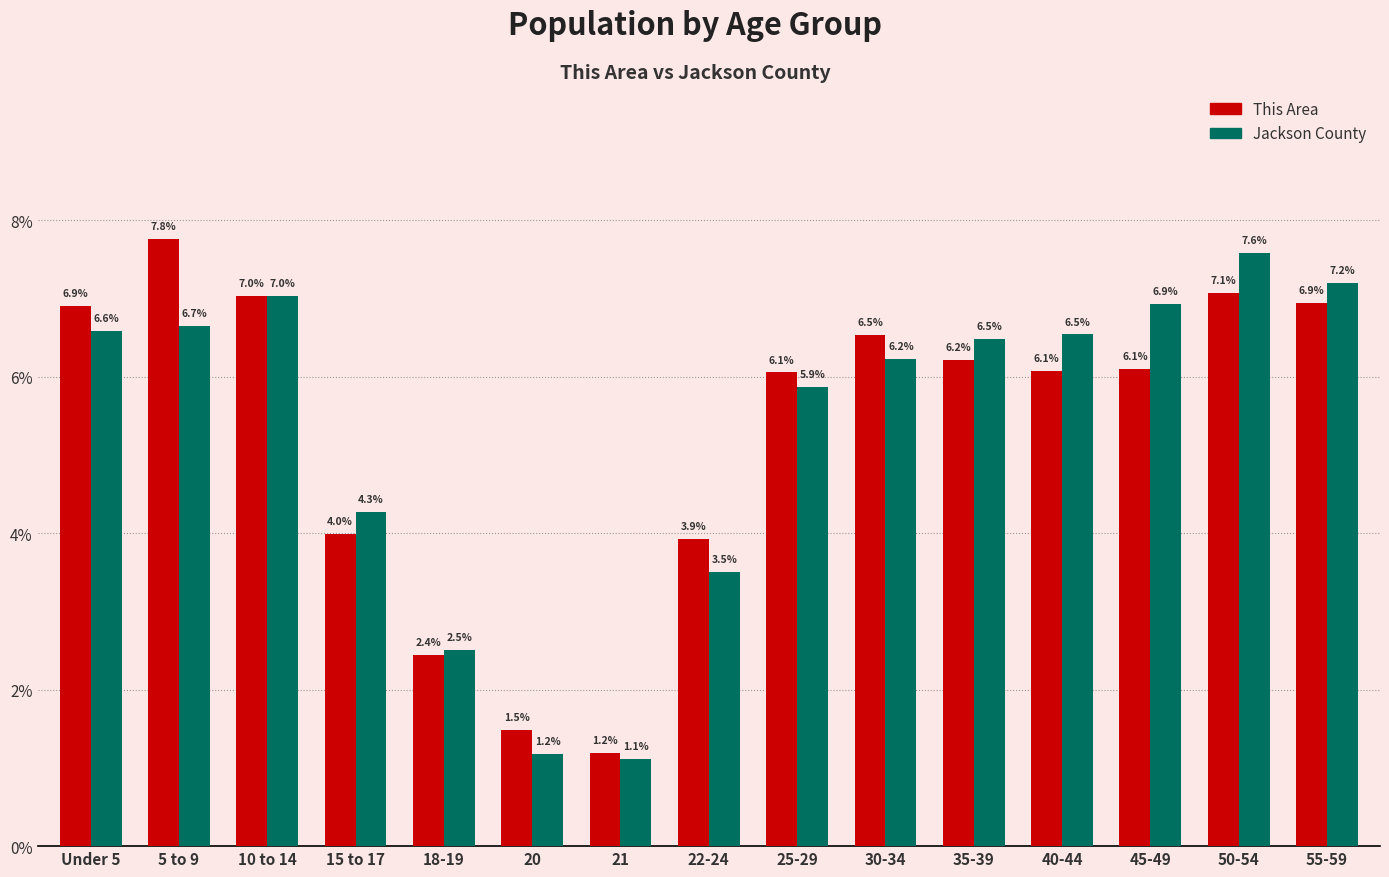

What is the difference between the maximum and minimum values in the Jackson County series?

6.5